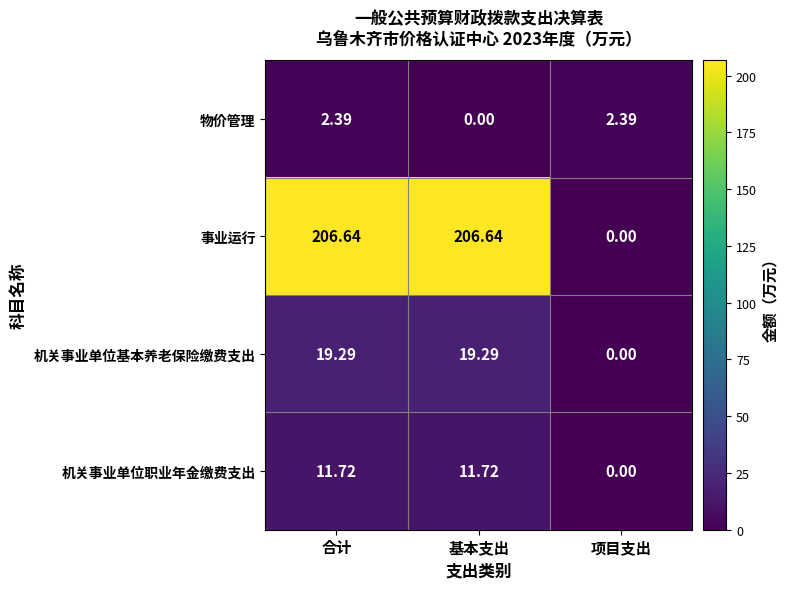

Is the value of 机关事业单位基本养老保险缴费支出 at 基本支出 greater than the value of 物价管理 at 合计?

Yes